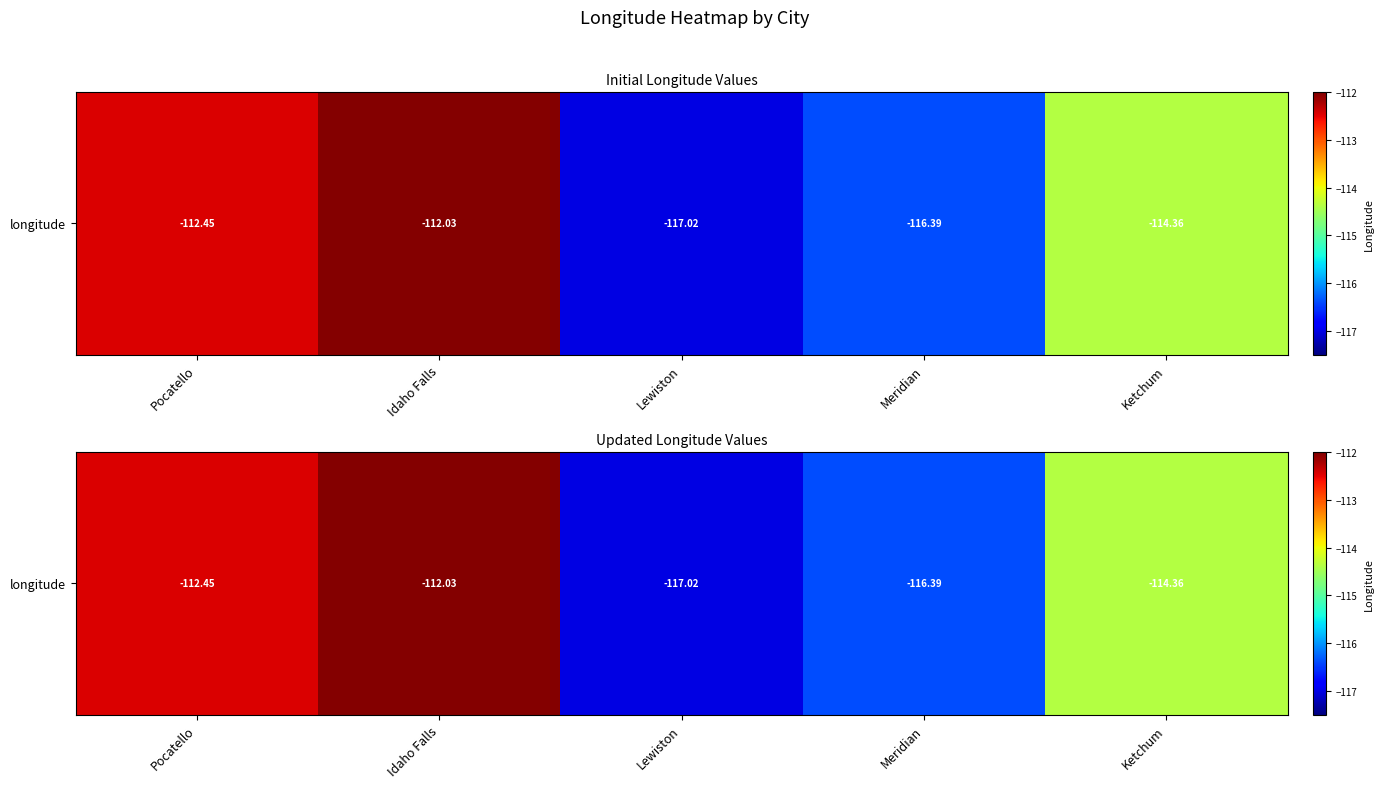

What is the sum of all values?

-572.3